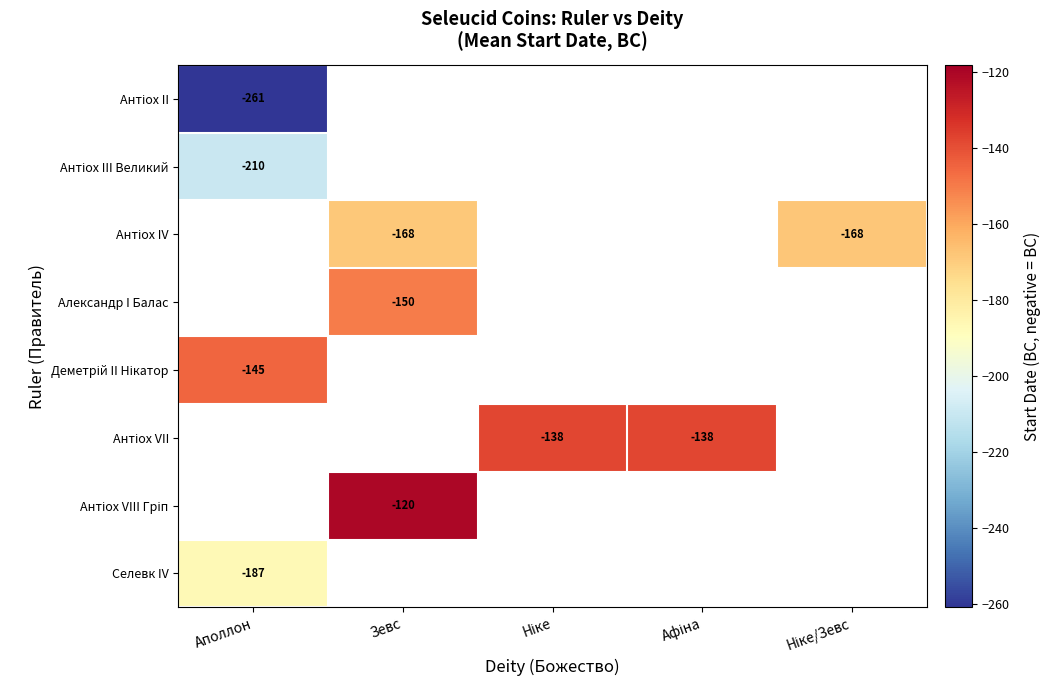

Read the Антіох VIII Гріп value at Зевс.

-120.5